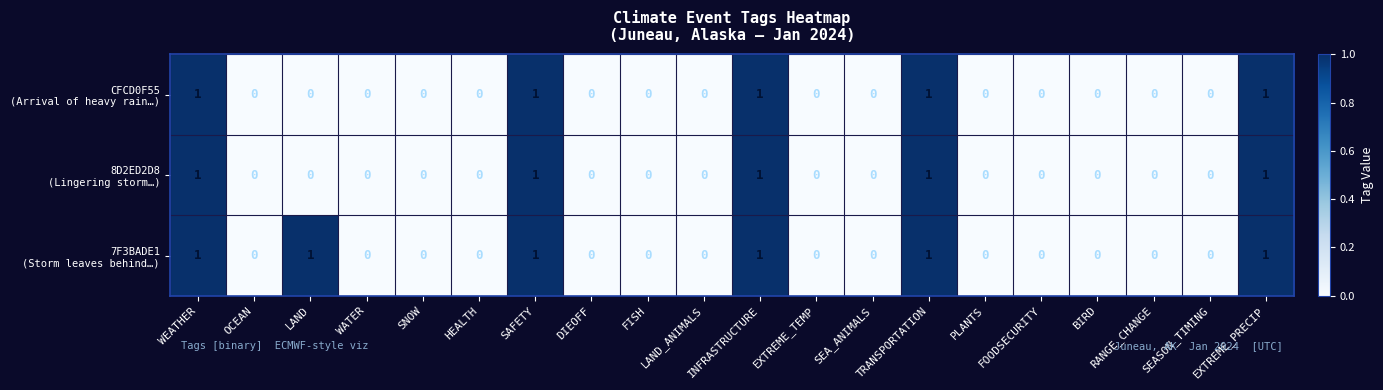

Rank the series at SEASON_TIMING from highest to lowest value.

CFCD0F55 (Arrival of heavy rain…), 8D2ED2D8 (Lingering storm…), 7F3BADE1 (Storm leaves behind…)